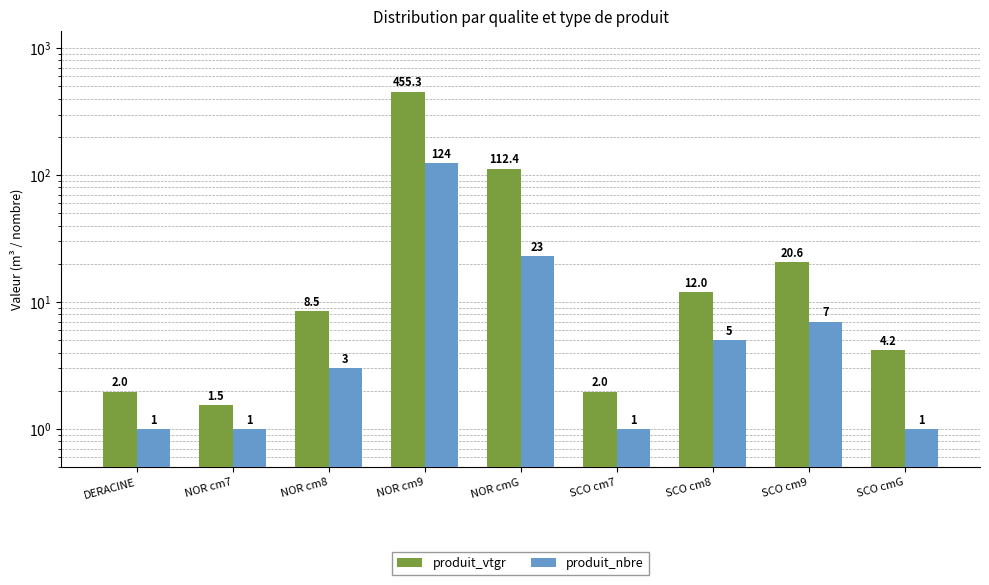

Is the value of produit_nbre at SCO cm7 greater than the value of produit_vtgr at SCO cm8?

No